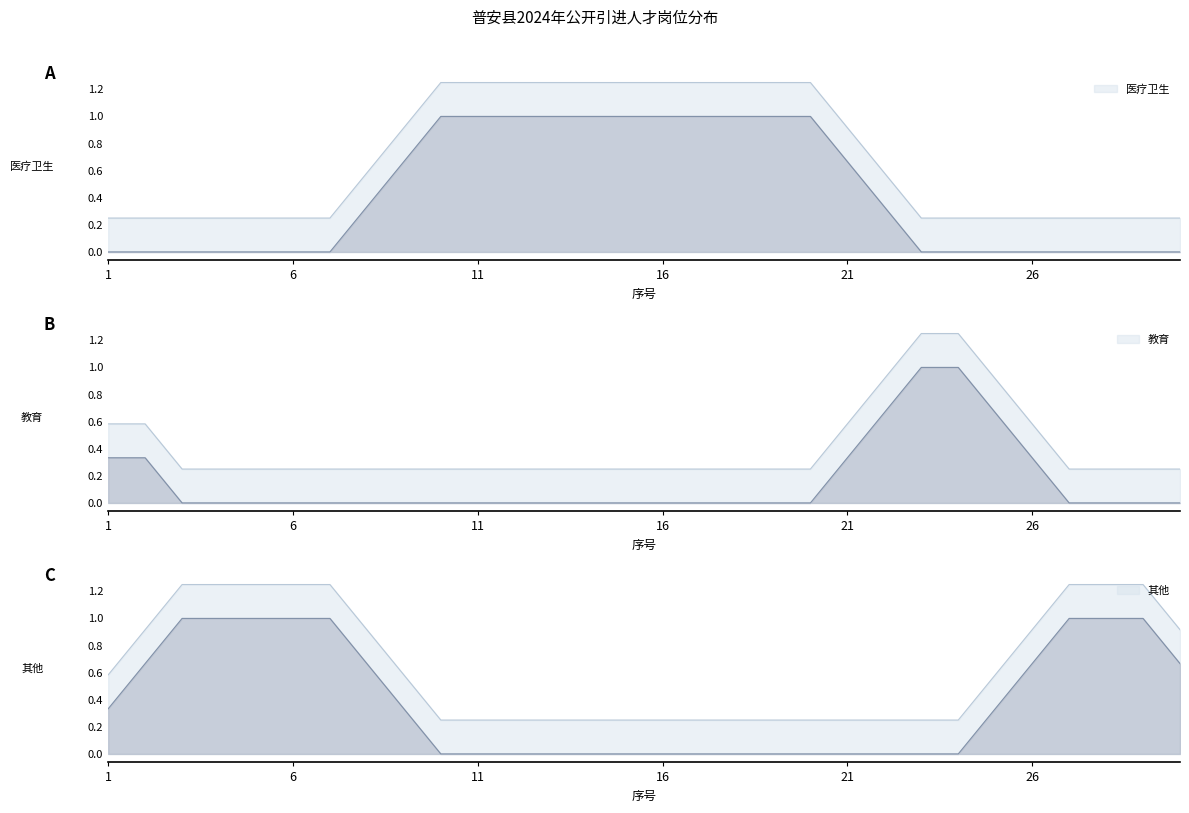

Between 8 and 23, which series saw the biggest shift?

教育